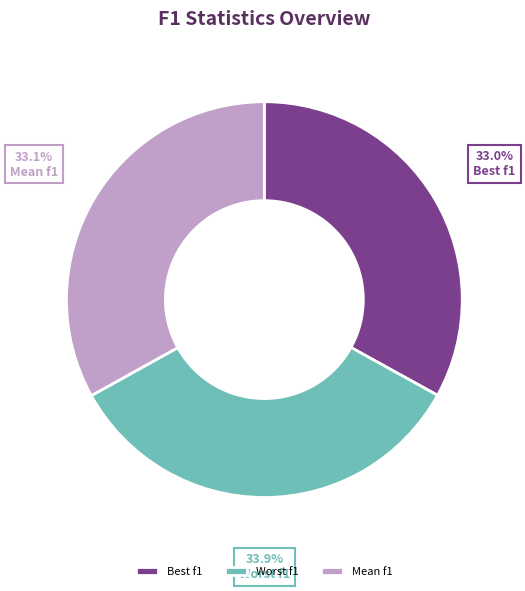

To the nearest percent, what percentage of the pie is Best f1?

33%